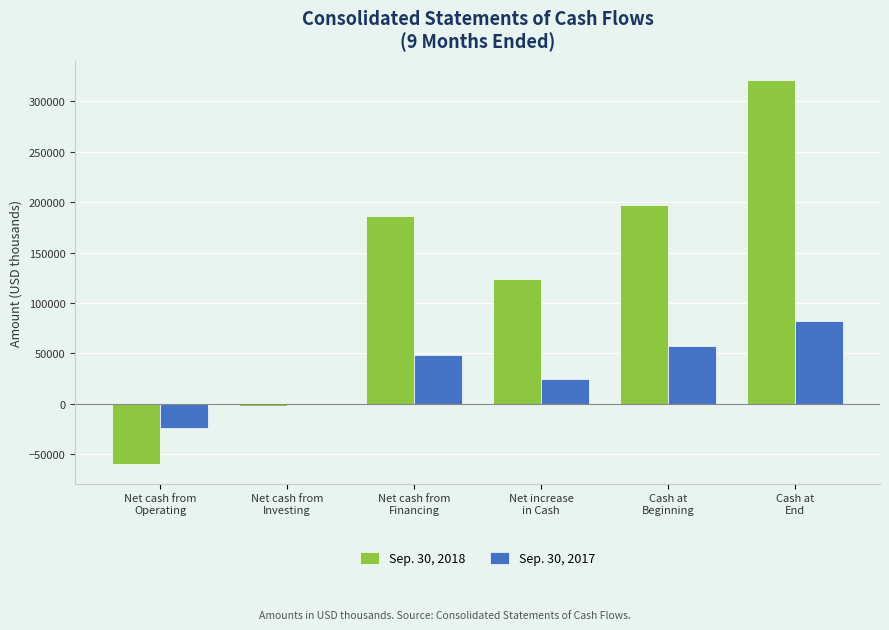

Which series has the largest total across all categories?

Sep. 30, 2018